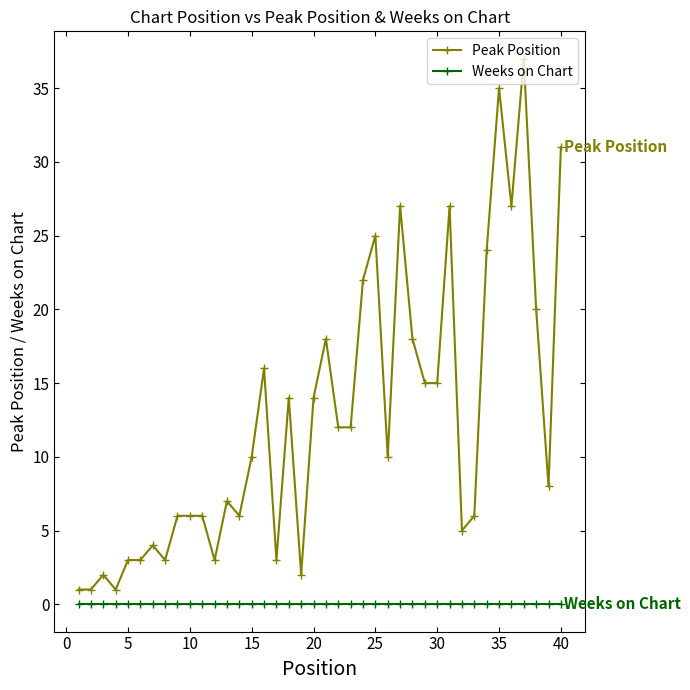

Which series has the widest spread of values?

Peak Position